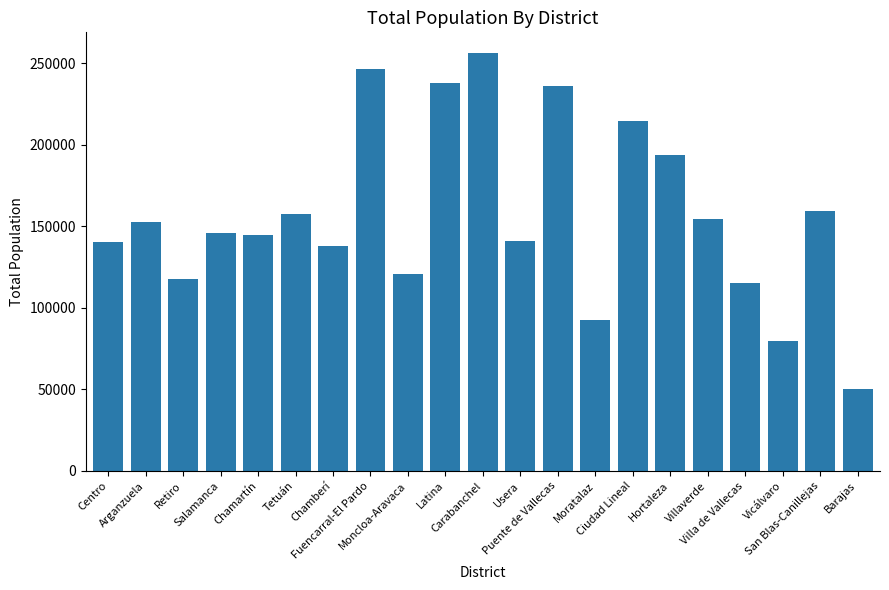

What is the greatest value displayed?

256283